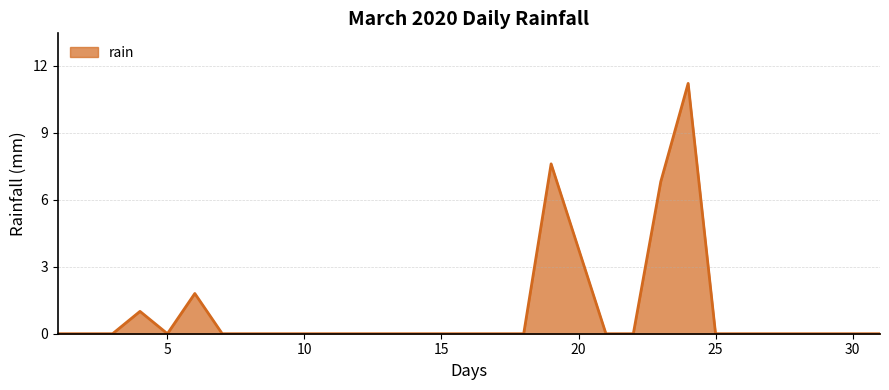

Reading left to right, extract all data points from this chart.

0.0	0.0	0.0	1.0	0.0	1.8	0.0	0.0	0.0	0.0	0.0	0.0	0.0	0.0	0.0	0.0	0.0	0.0	7.6	3.8	0.0	0.0	6.8	11.2	0.0	0.0	0.0	0.0	0.0	0.0	0.0